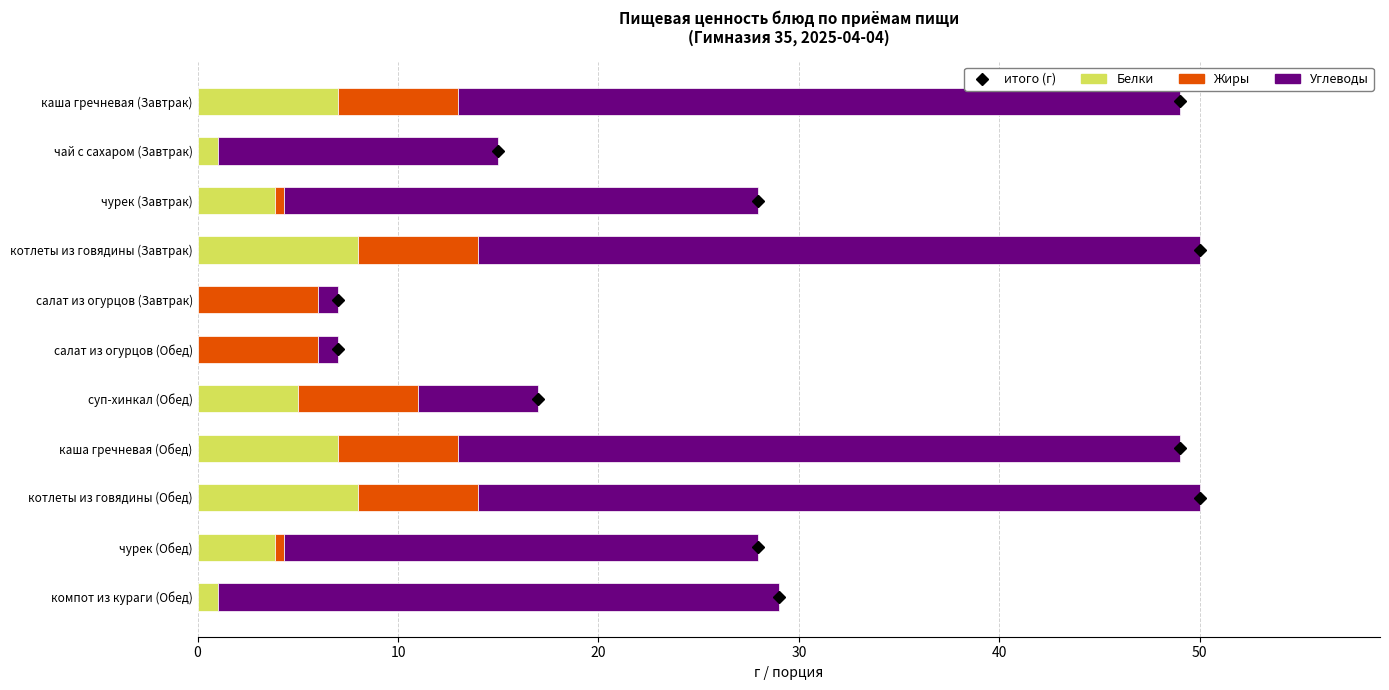

What is the sum of the Белки values at каша гречневая (Обед) and каша гречневая (Завтрак)?

14.0